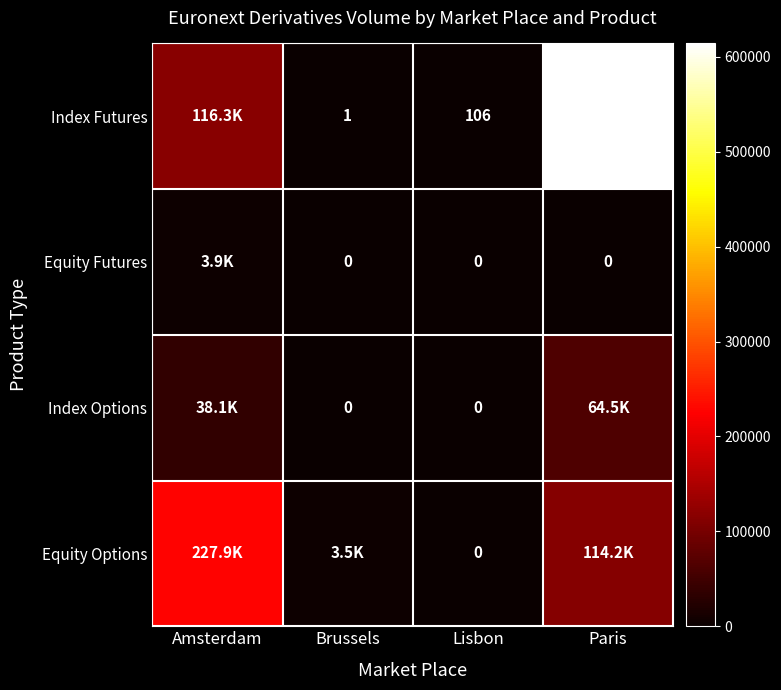

The value of Index Futures at Brussels is 1. True or false?

True